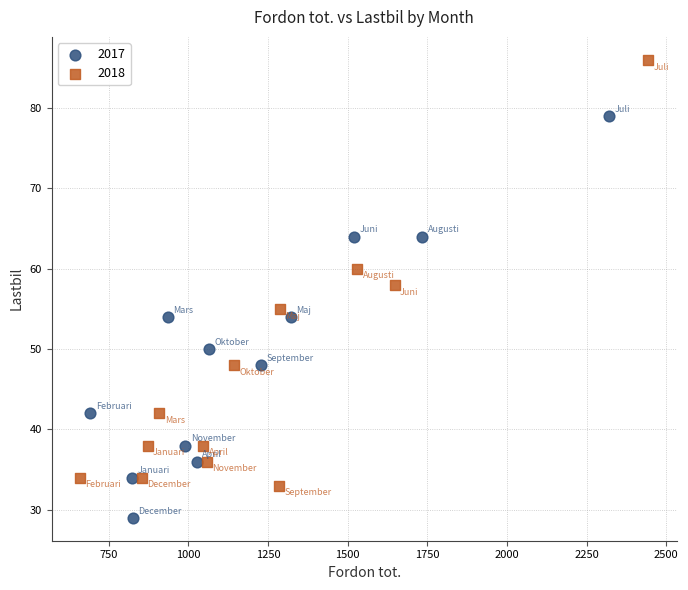

Which series reaches the maximum Y coordinate?

2018